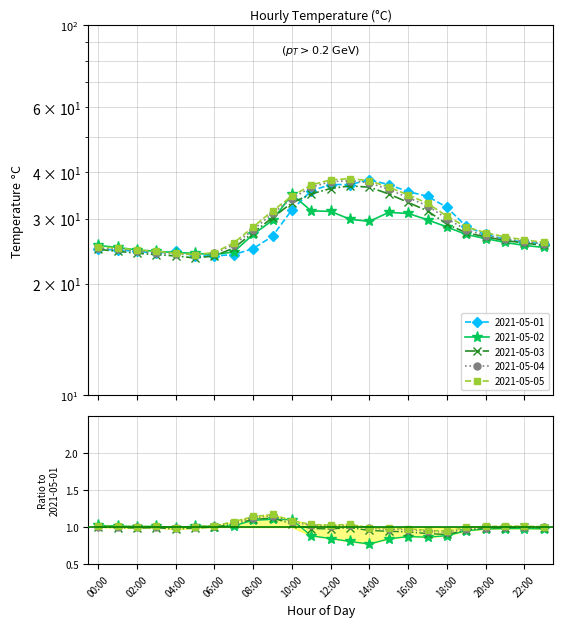

True or false: 2021-05-03 has more than 0 interior local peaks.

True